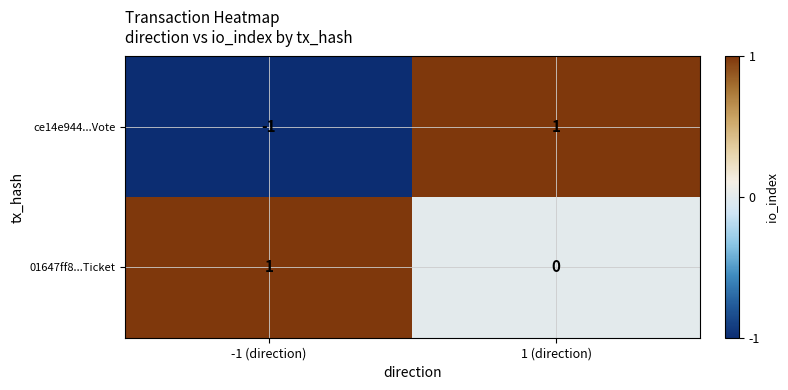

The value of 01647ff8...Ticket at -1 (direction) is 0. True or false?

False